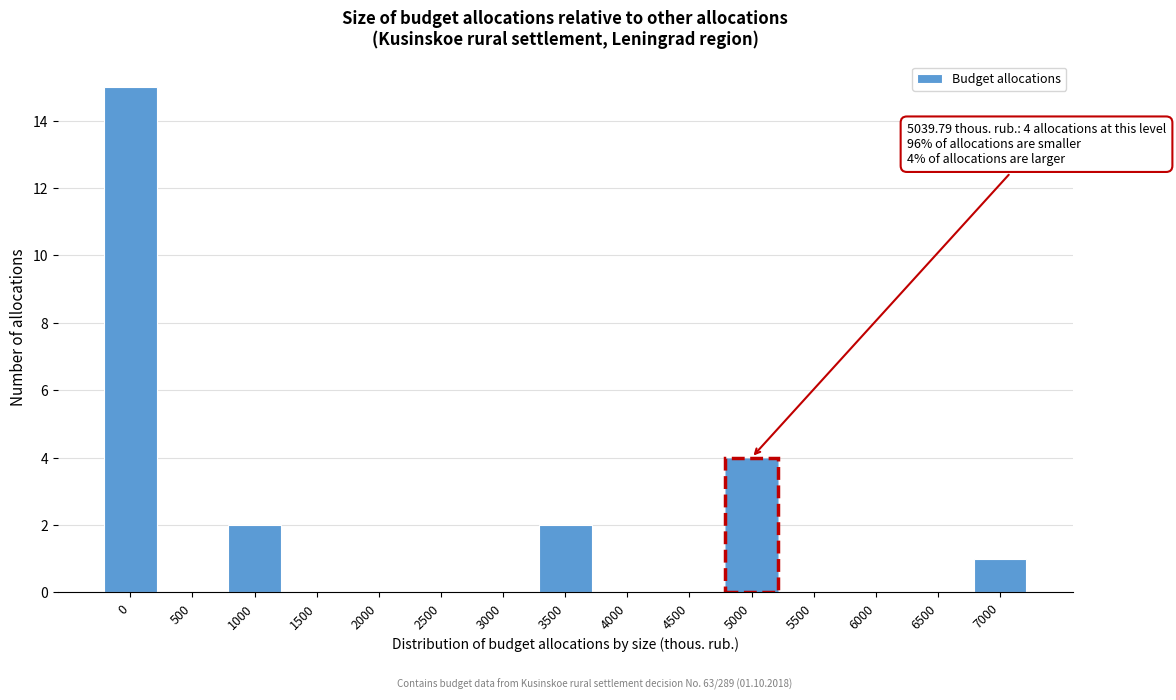

Reading left to right, extract all data points from this chart.

0=15	500=0	1000=2	1500=0	2000=0	2500=0	3000=0	3500=2	4000=0	4500=0	5000=4	5500=0	6000=0	6500=0	7000=1